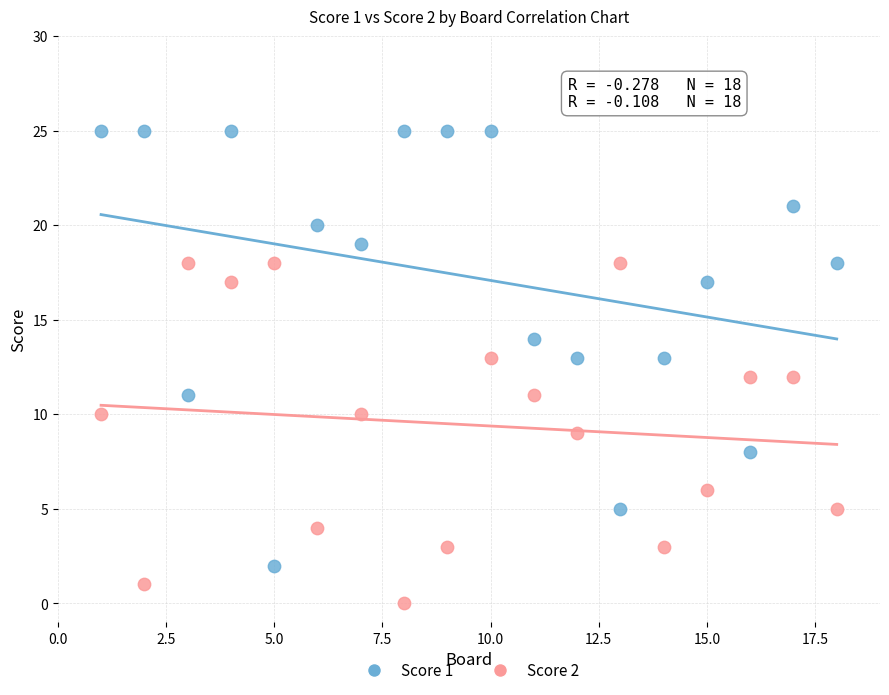

Which series reaches the minimum Y coordinate?

Score 2